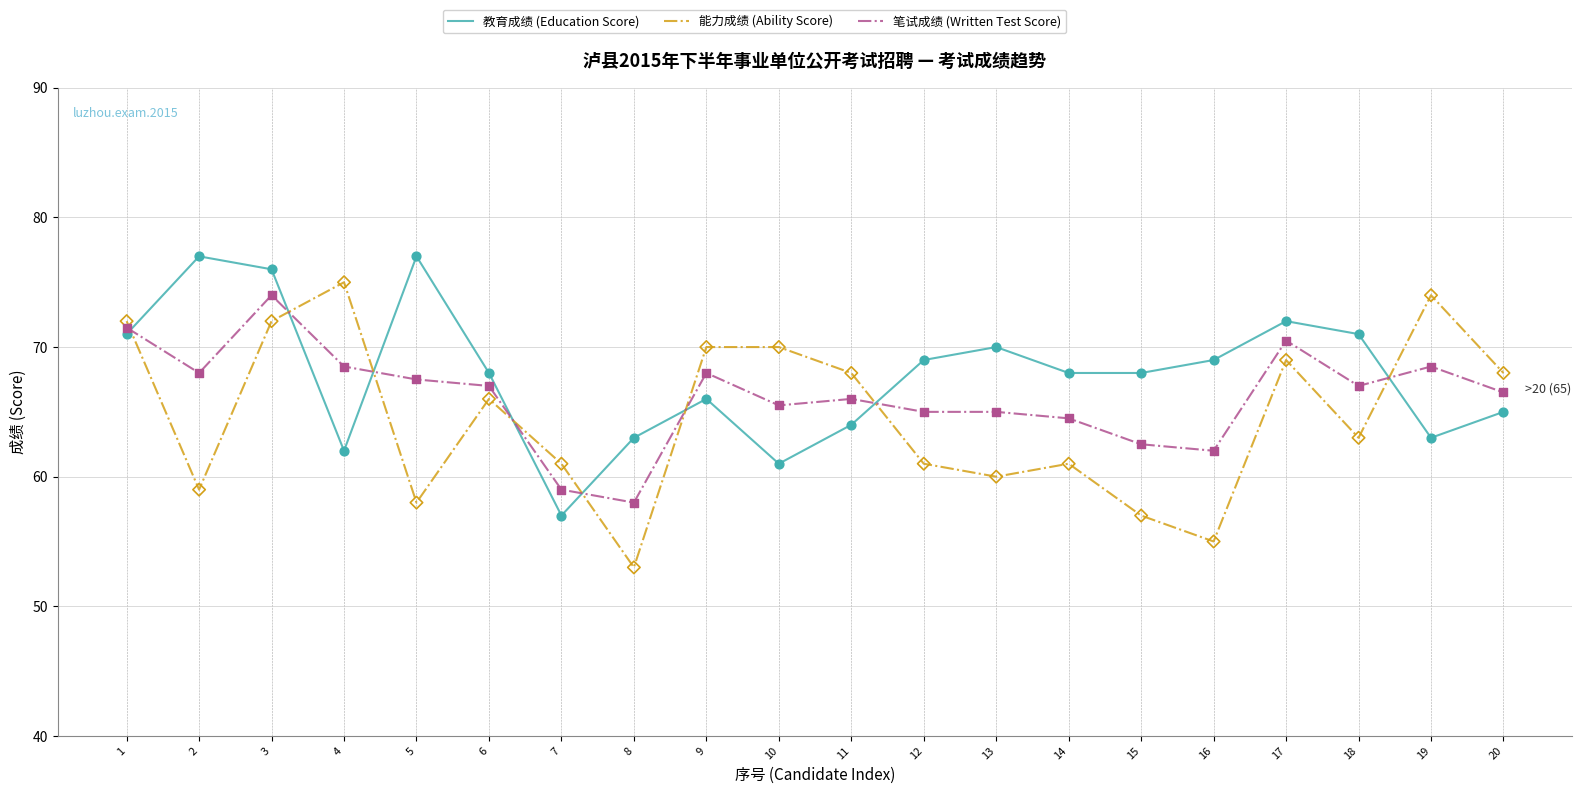

Which series changed the most between 1 and 8?

能力成绩 (Ability Score)